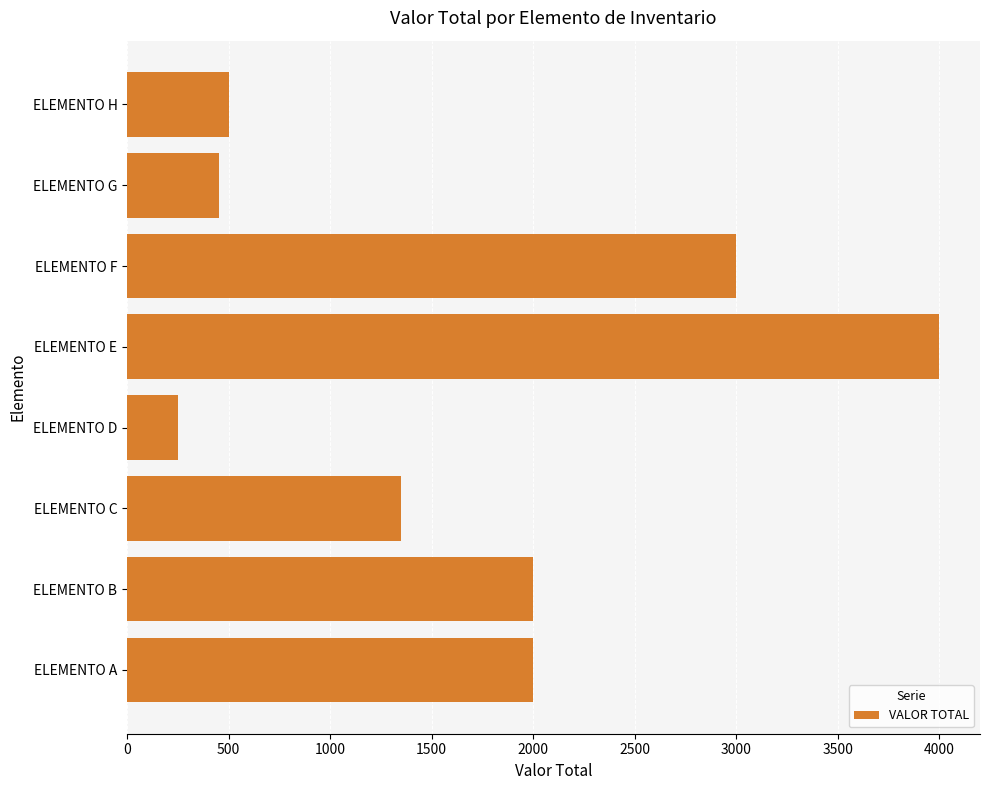

What is the average value?

1694